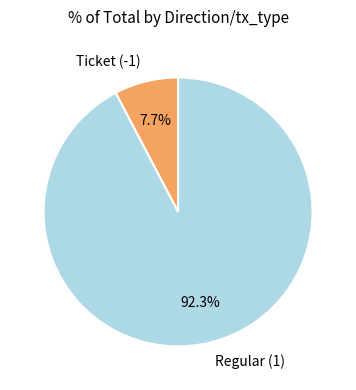

Count the number of slices in the pie.

2